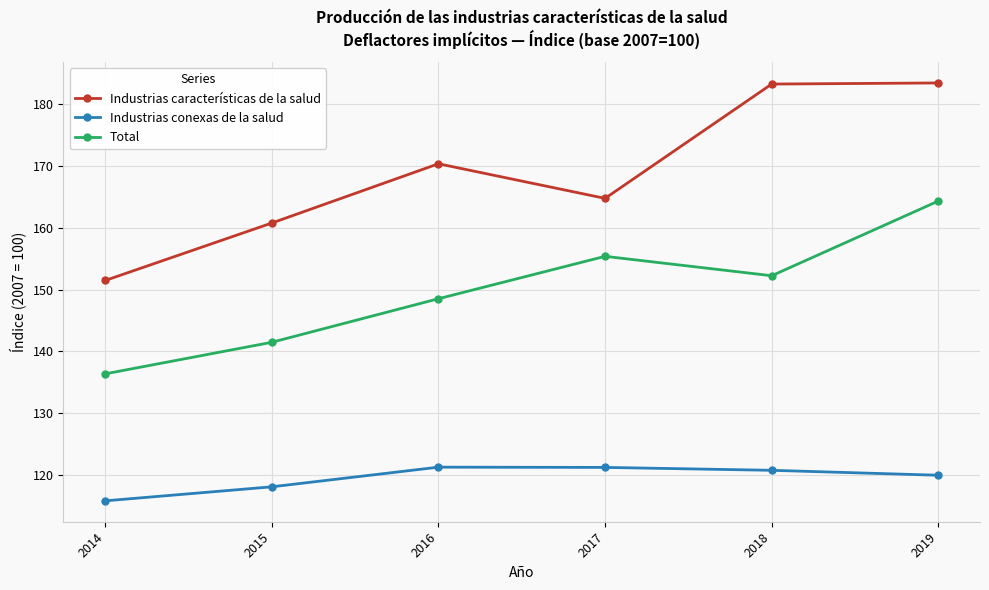

Rank the series at 2018 from highest to lowest value.

Industrias características de la salud, Total, Industrias conexas de la salud